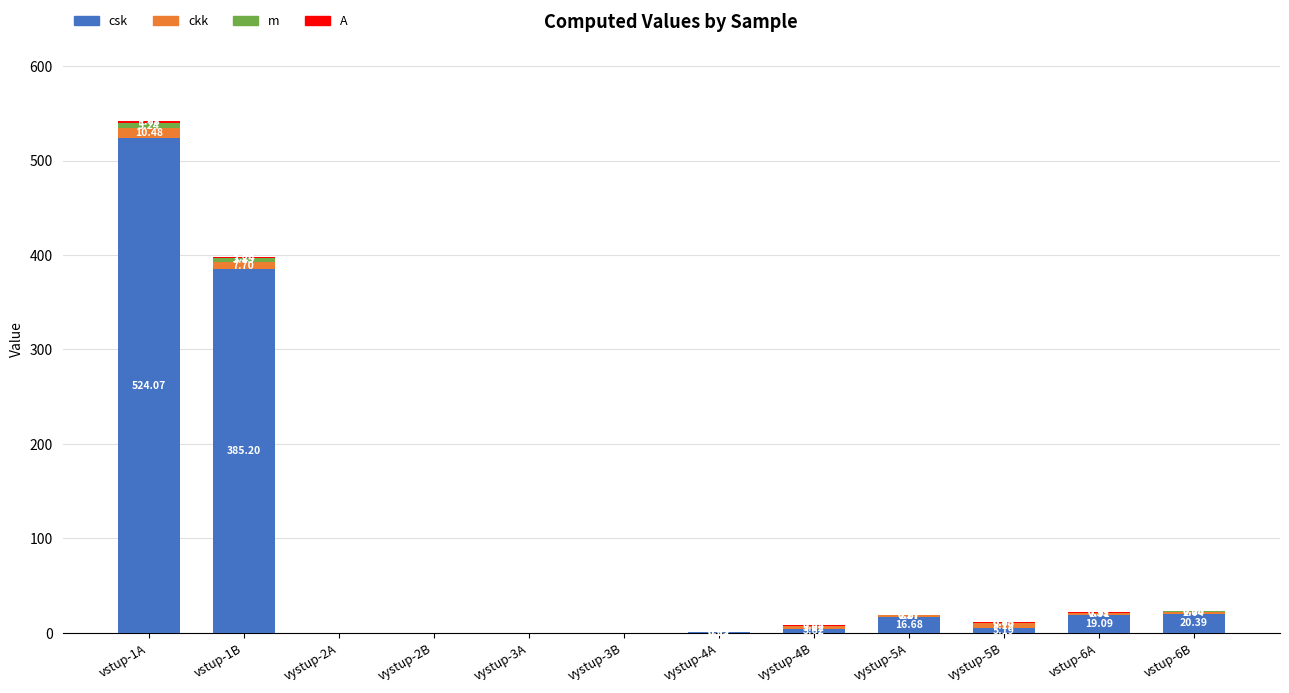

What is the total value across all series at vystup-5B?

11.3